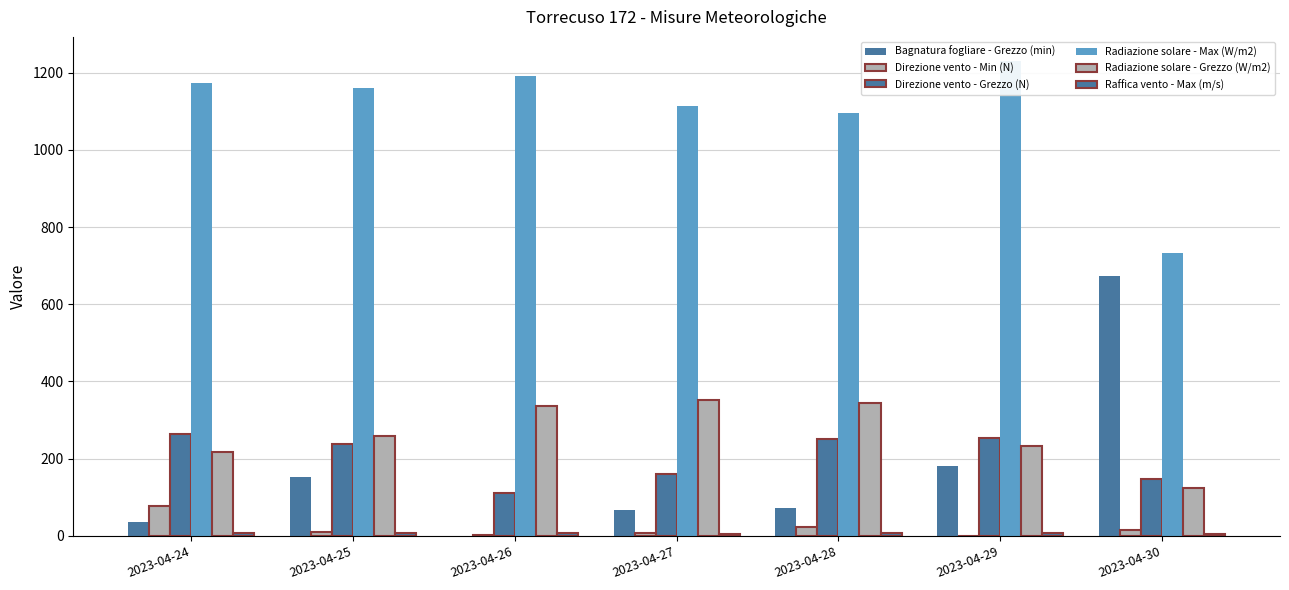

Between 2023-04-27 and 2023-04-24, which is larger?

2023-04-27